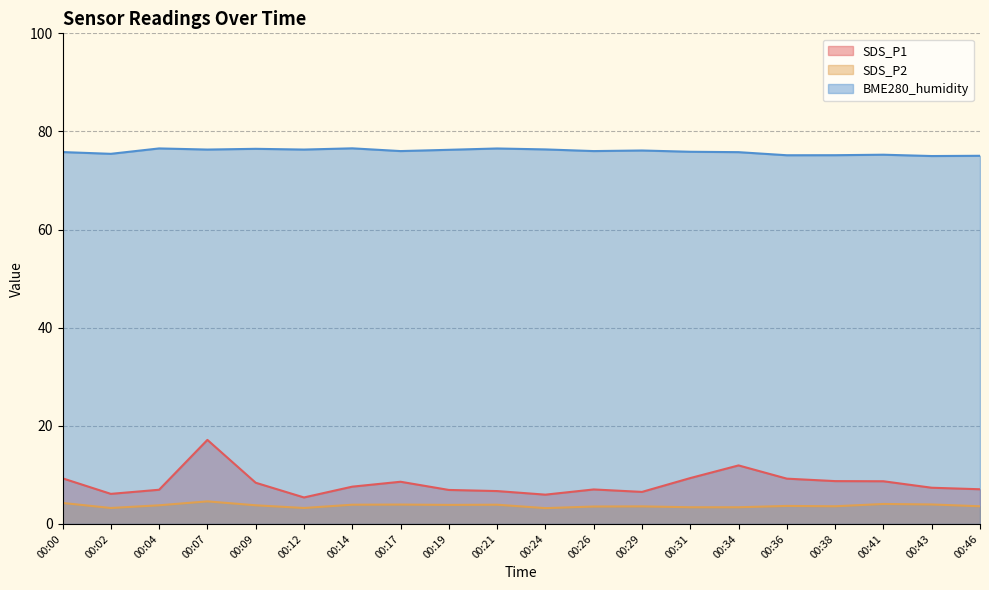

Which series changed the most between 00:26 and 00:43?

BME280_humidity